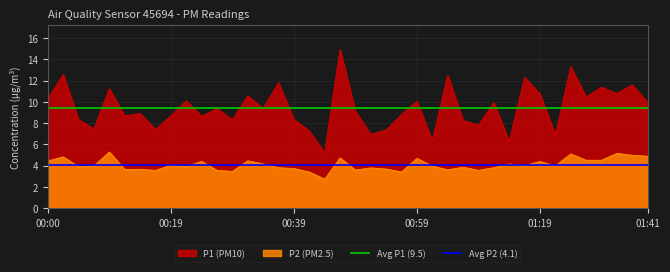

What is the maximum value for P2 (PM2.5)?

5.3